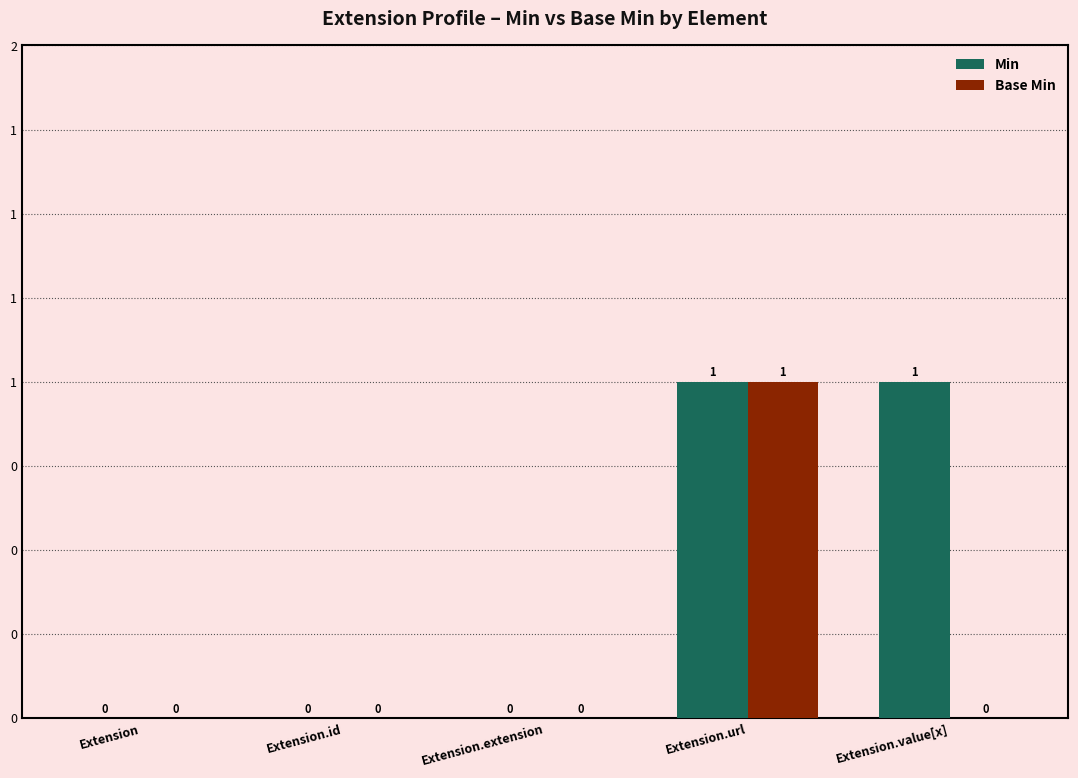

What are all the series names shown in the legend?

Min, Base Min